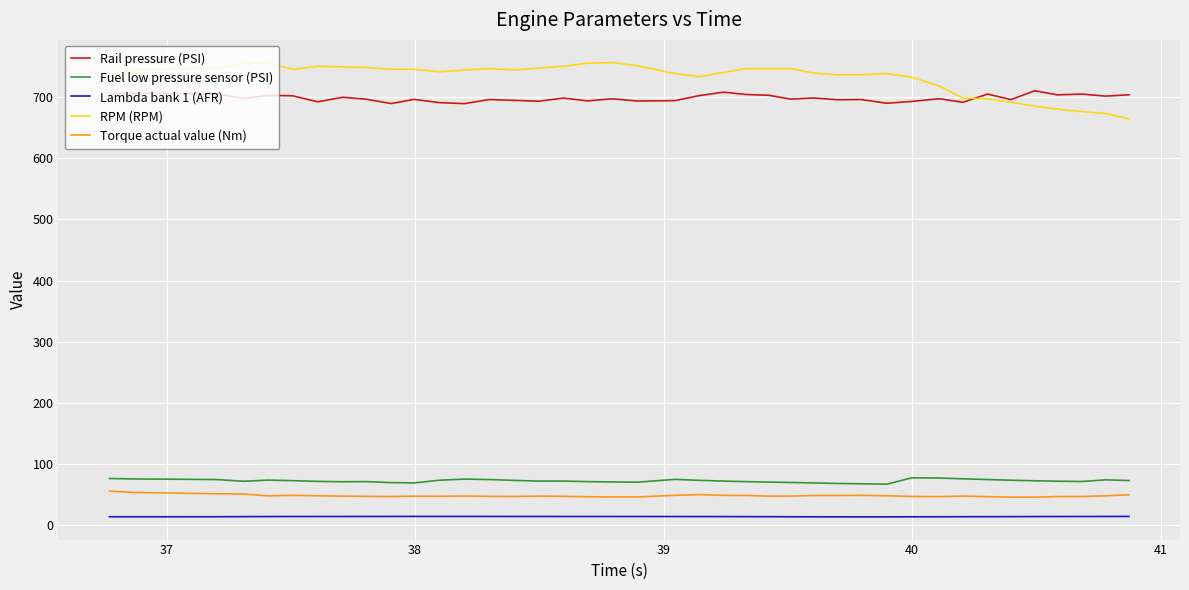

Which series has the largest total across all categories?

RPM (RPM)